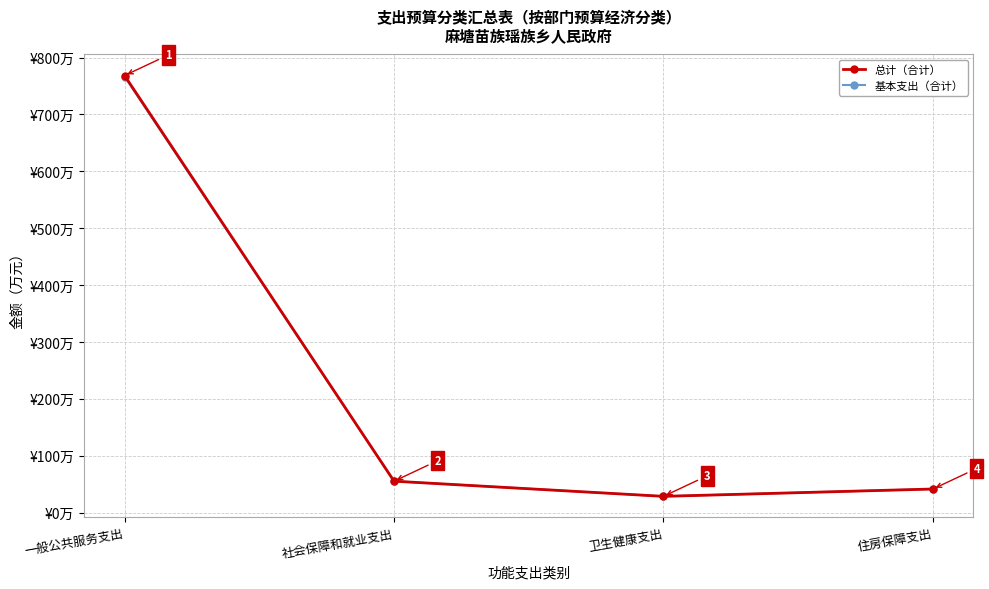

Which category has the lowest value in the 基本支出（合计） series?

卫生健康支出